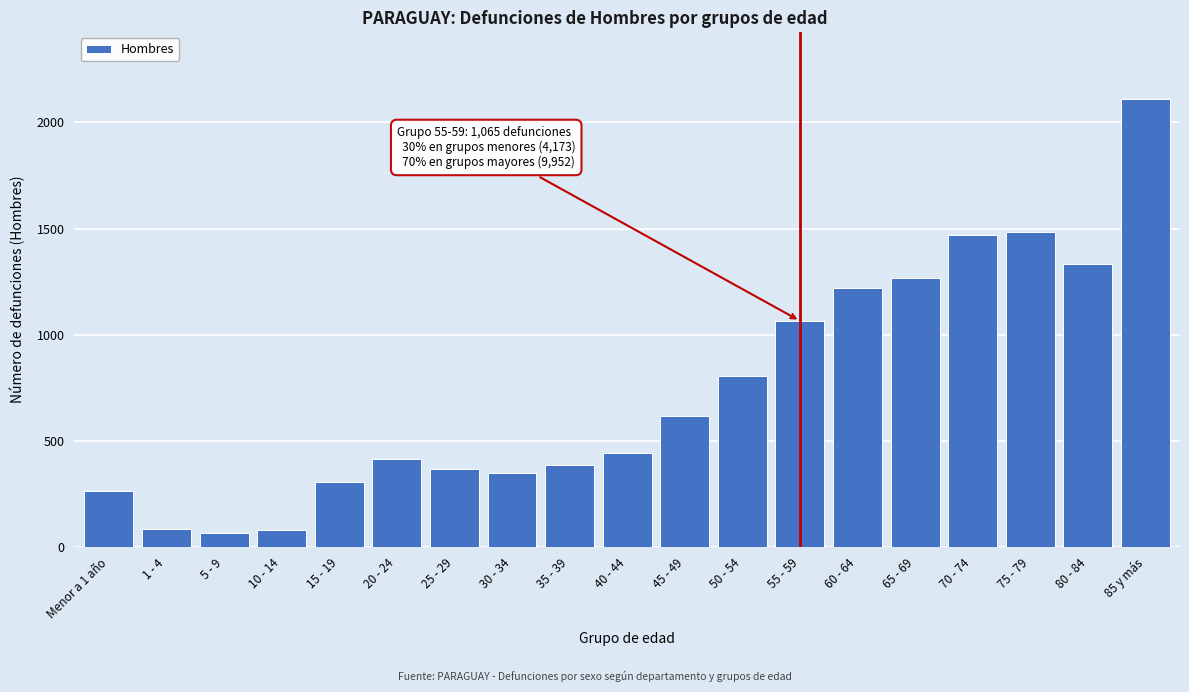

What is the difference between the maximum and minimum values?

2047